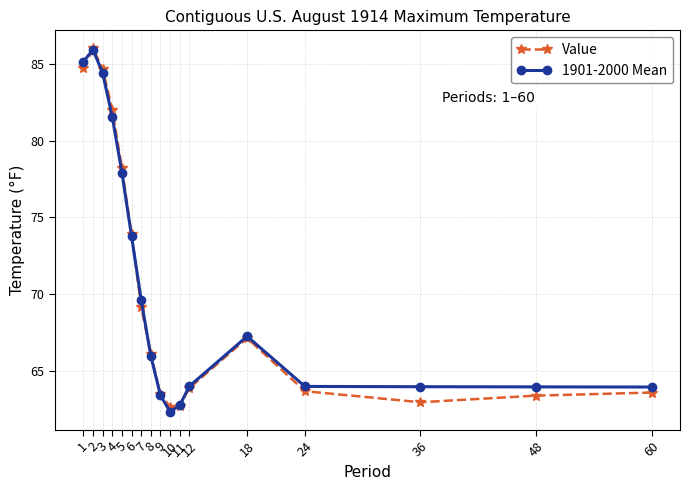

Does the chart display data point markers on the line(s)?

Yes